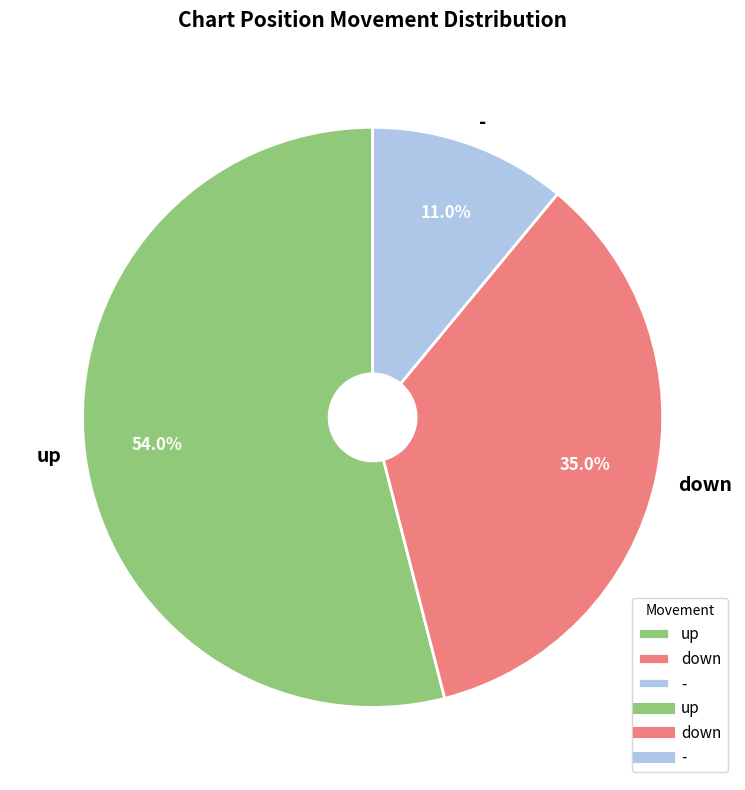

How many segments does this pie chart have?

3